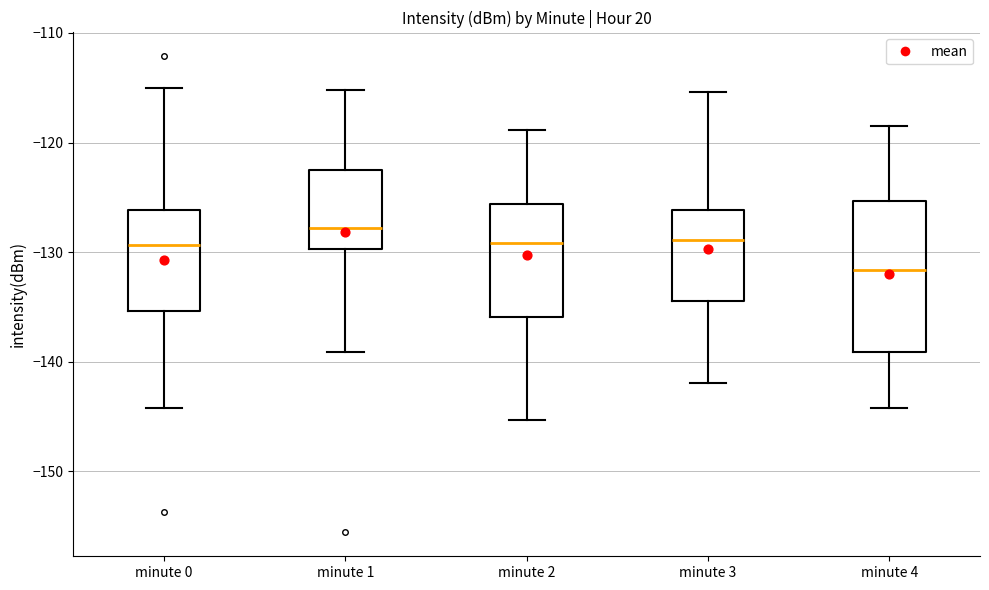

Which box's median line is the highest?

minute 1